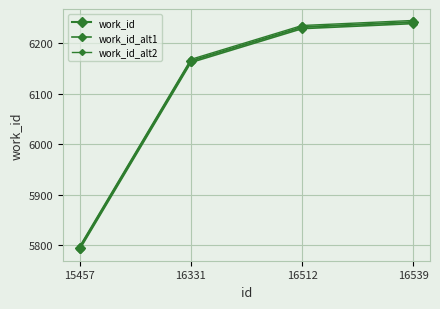

Reading left to right, what are all the values shown in this chart?

work_id: 15457=5795.0	16331=6165.0	16512=6232.0	16539=6242.0
work_id_alt1: 15457=5792.1	16331=6161.9	16512=6228.9	16539=6238.9
work_id_alt2: 15457=5797.9	16331=6168.1	16512=6235.1	16539=6245.1